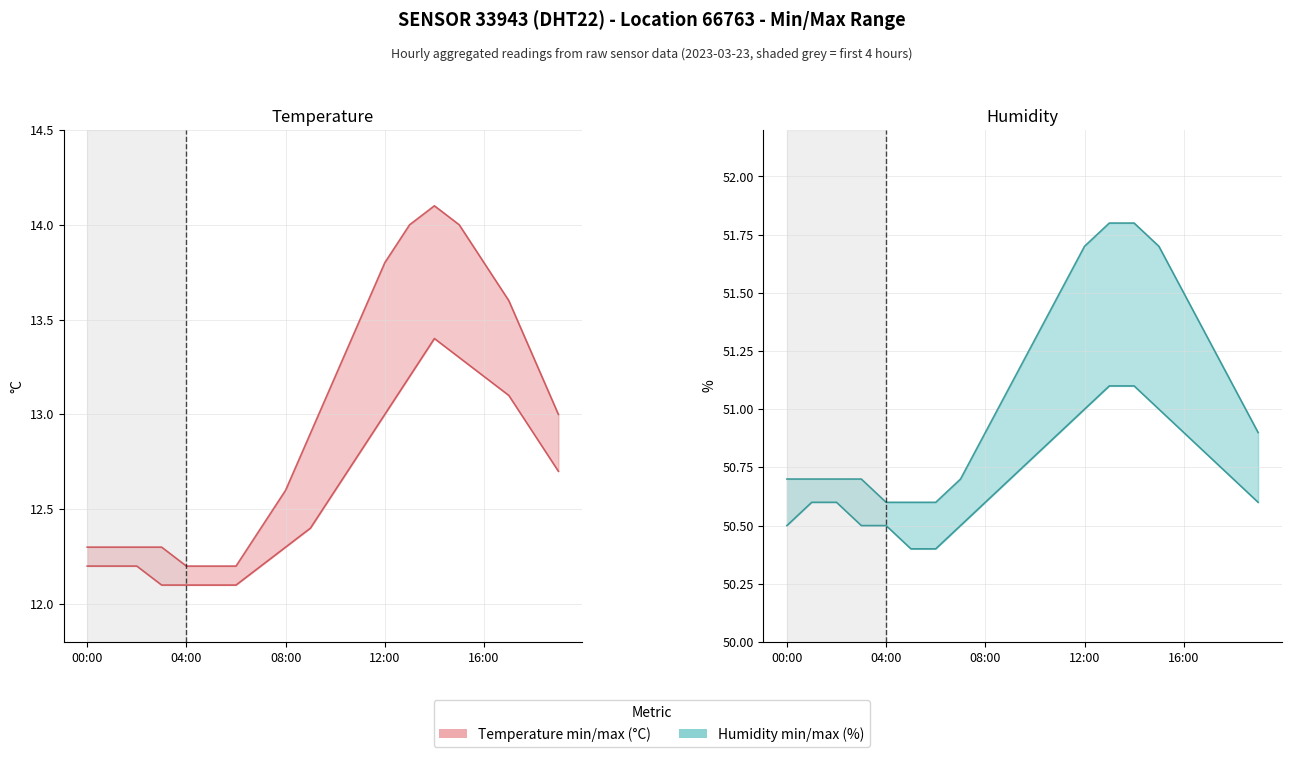

At which label does temperature_max reach its minimum?

04:00